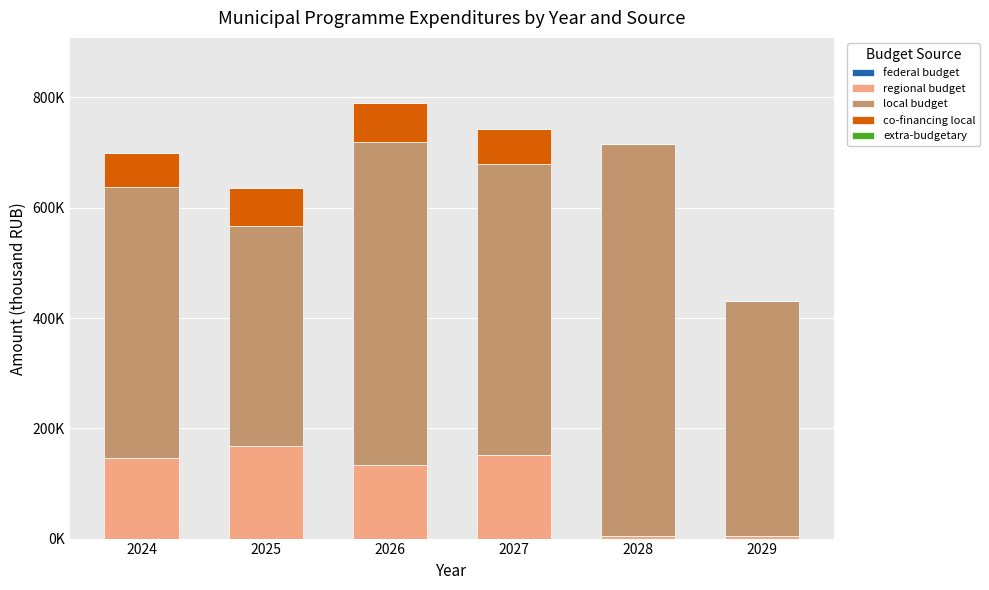

Are the bars horizontal?

No